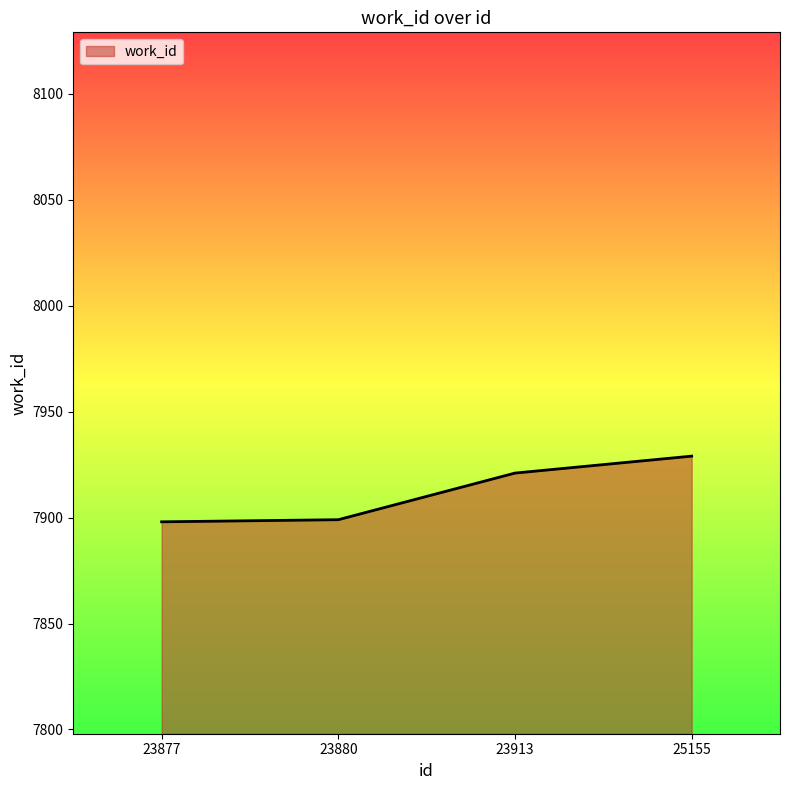

What is the sum of the values at 25155 and 23880?

15828